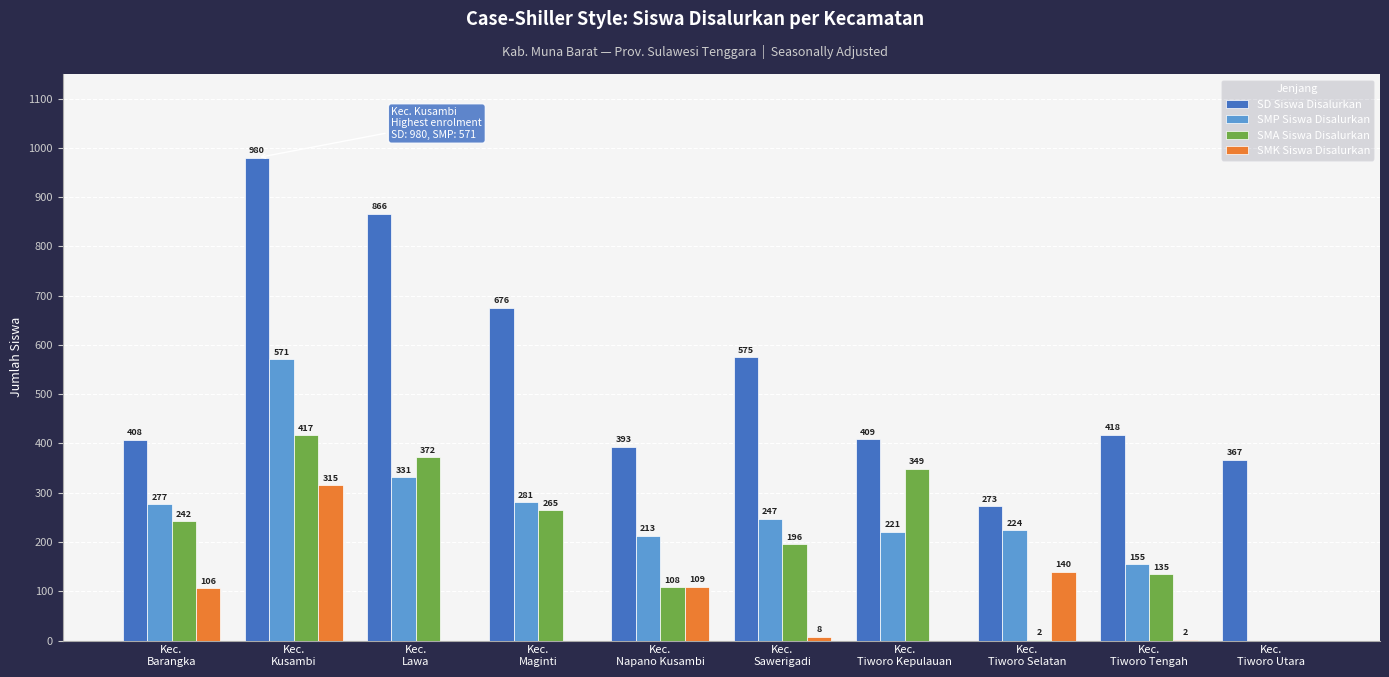

Reading left to right, what are all the values shown in this chart?

SD Siswa Disalurkan: Kec.
Barangka=408	Kec.
Kusambi=980	Kec.
Lawa=866	Kec.
Maginti=676	Kec.
Napano Kusambi=393	Kec.
Sawerigadi=575	Kec.
Tiworo Kepulauan=409	Kec.
Tiworo Selatan=273	Kec.
Tiworo Tengah=418	Kec.
Tiworo Utara=367
SMP Siswa Disalurkan: Kec.
Barangka=277	Kec.
Kusambi=571	Kec.
Lawa=331	Kec.
Maginti=281	Kec.
Napano Kusambi=213	Kec.
Sawerigadi=247	Kec.
Tiworo Kepulauan=221	Kec.
Tiworo Selatan=224	Kec.
Tiworo Tengah=155	Kec.
Tiworo Utara=0
SMA Siswa Disalurkan: Kec.
Barangka=242	Kec.
Kusambi=417	Kec.
Lawa=372	Kec.
Maginti=265	Kec.
Napano Kusambi=108	Kec.
Sawerigadi=196	Kec.
Tiworo Kepulauan=349	Kec.
Tiworo Selatan=2	Kec.
Tiworo Tengah=135	Kec.
Tiworo Utara=0
SMK Siswa Disalurkan: Kec.
Barangka=106	Kec.
Kusambi=315	Kec.
Lawa=0	Kec.
Maginti=0	Kec.
Napano Kusambi=109	Kec.
Sawerigadi=8	Kec.
Tiworo Kepulauan=0	Kec.
Tiworo Selatan=140	Kec.
Tiworo Tengah=2	Kec.
Tiworo Utara=0